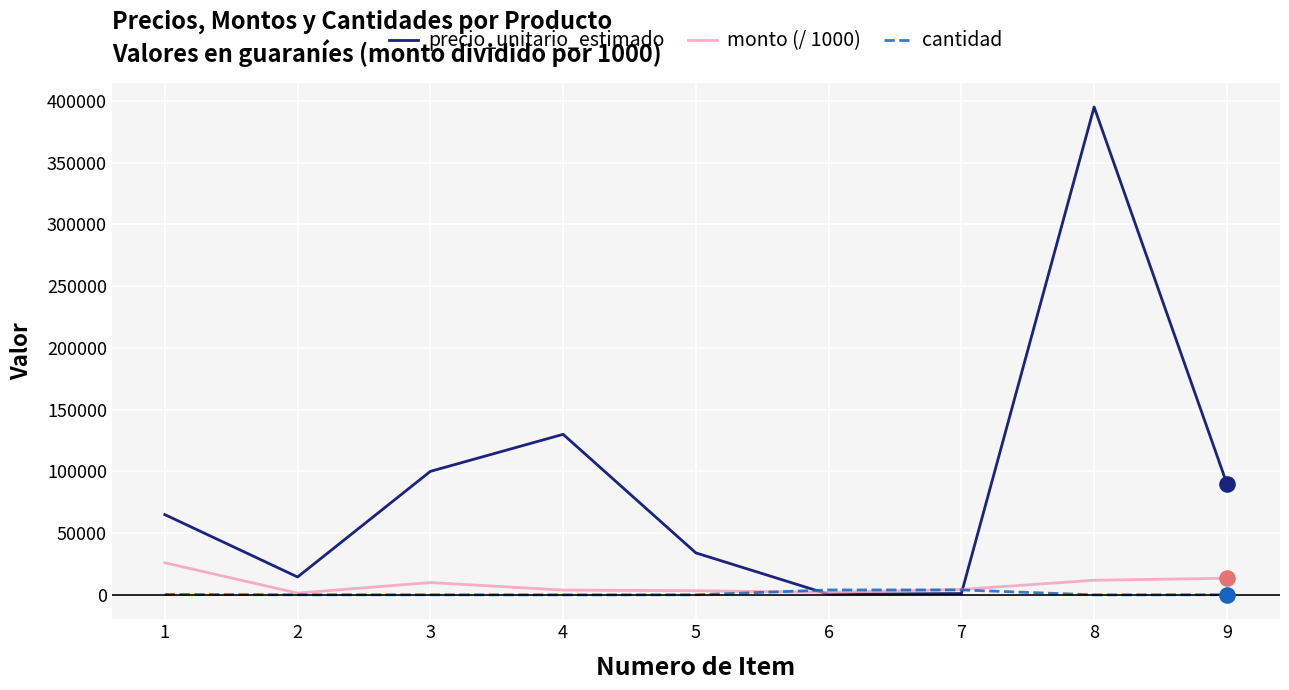

What are all the series names shown in the legend?

precio_unitario_estimado, monto (/ 1000), cantidad